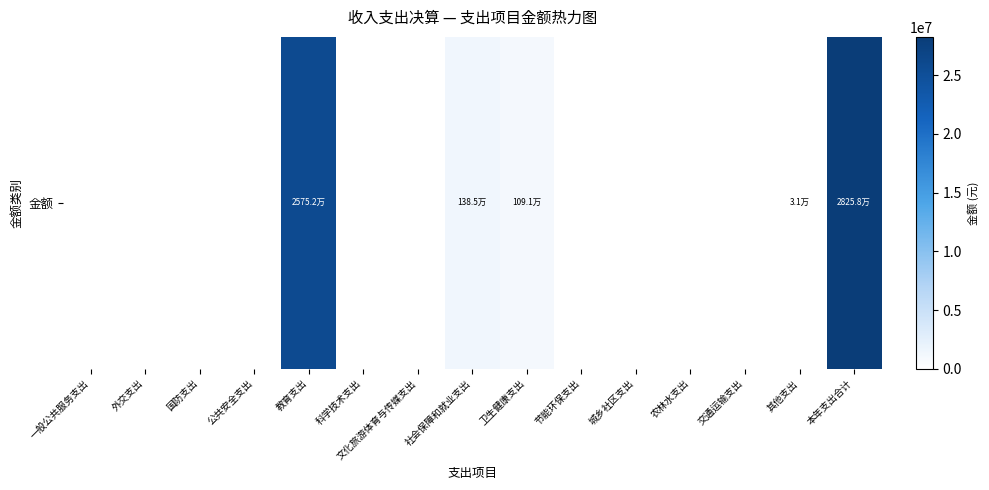

How many distinct data groups are displayed?

1